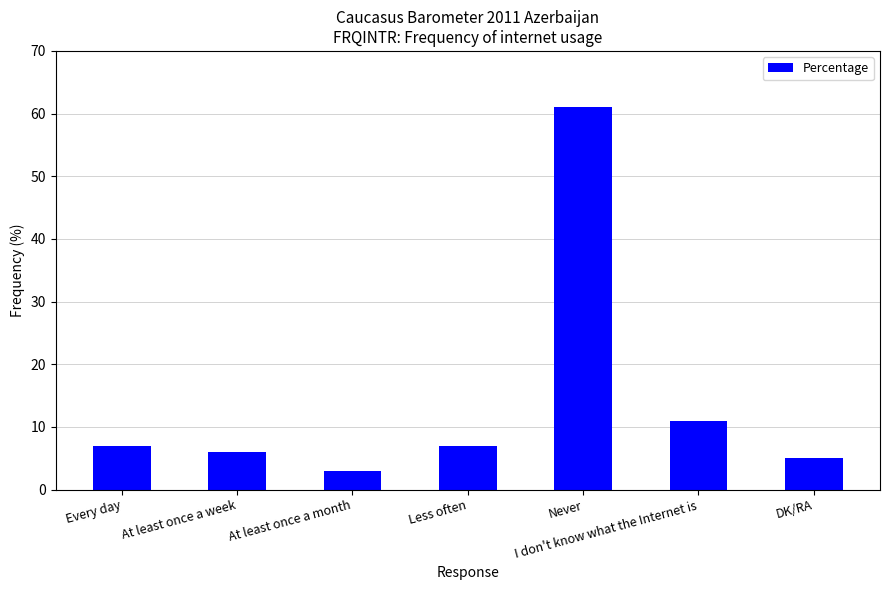

Count the number of categories in the chart.

7